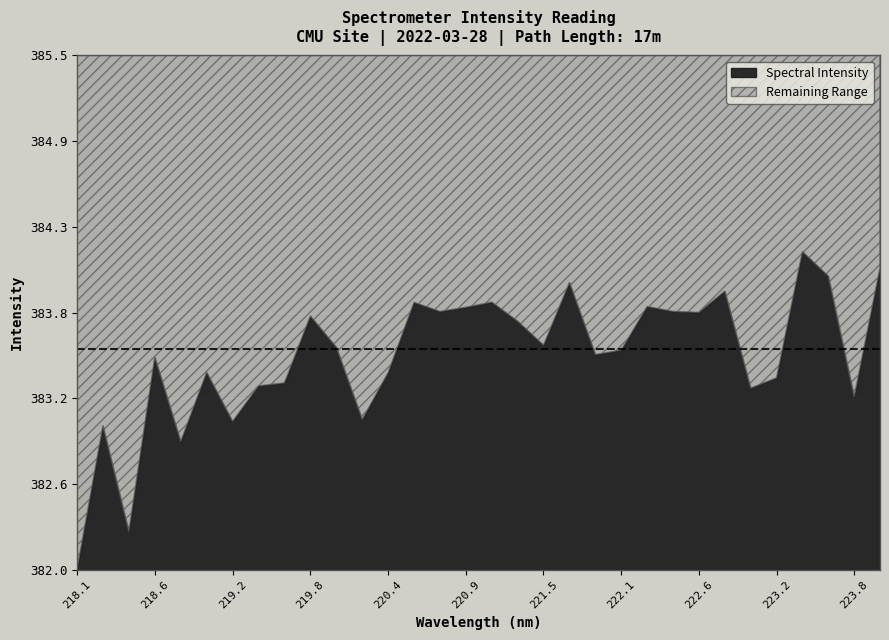

Reading left to right, list all the values displayed in this chart.

218.0596=381.5	218.2508=383.0	218.442=382.3	218.6332=383.4	218.8244=382.9	219.0156=383.3	219.2067=383.0	219.3979=383.3	219.589=383.3	219.7801=383.7	219.9712=383.5	220.1623=383.0	220.3533=383.3	220.5444=383.8	220.7354=383.8	220.9264=383.8	221.1174=383.8	221.3083=383.7	221.4993=383.5	221.6902=384.0	221.8812=383.5	222.0721=383.5	222.263=383.8	222.4538=383.8	222.6447=383.8	222.8355=383.9	223.0264=383.2	223.2172=383.3	223.408=384.2	223.5987=384.0	223.7895=383.2	223.9802=384.1